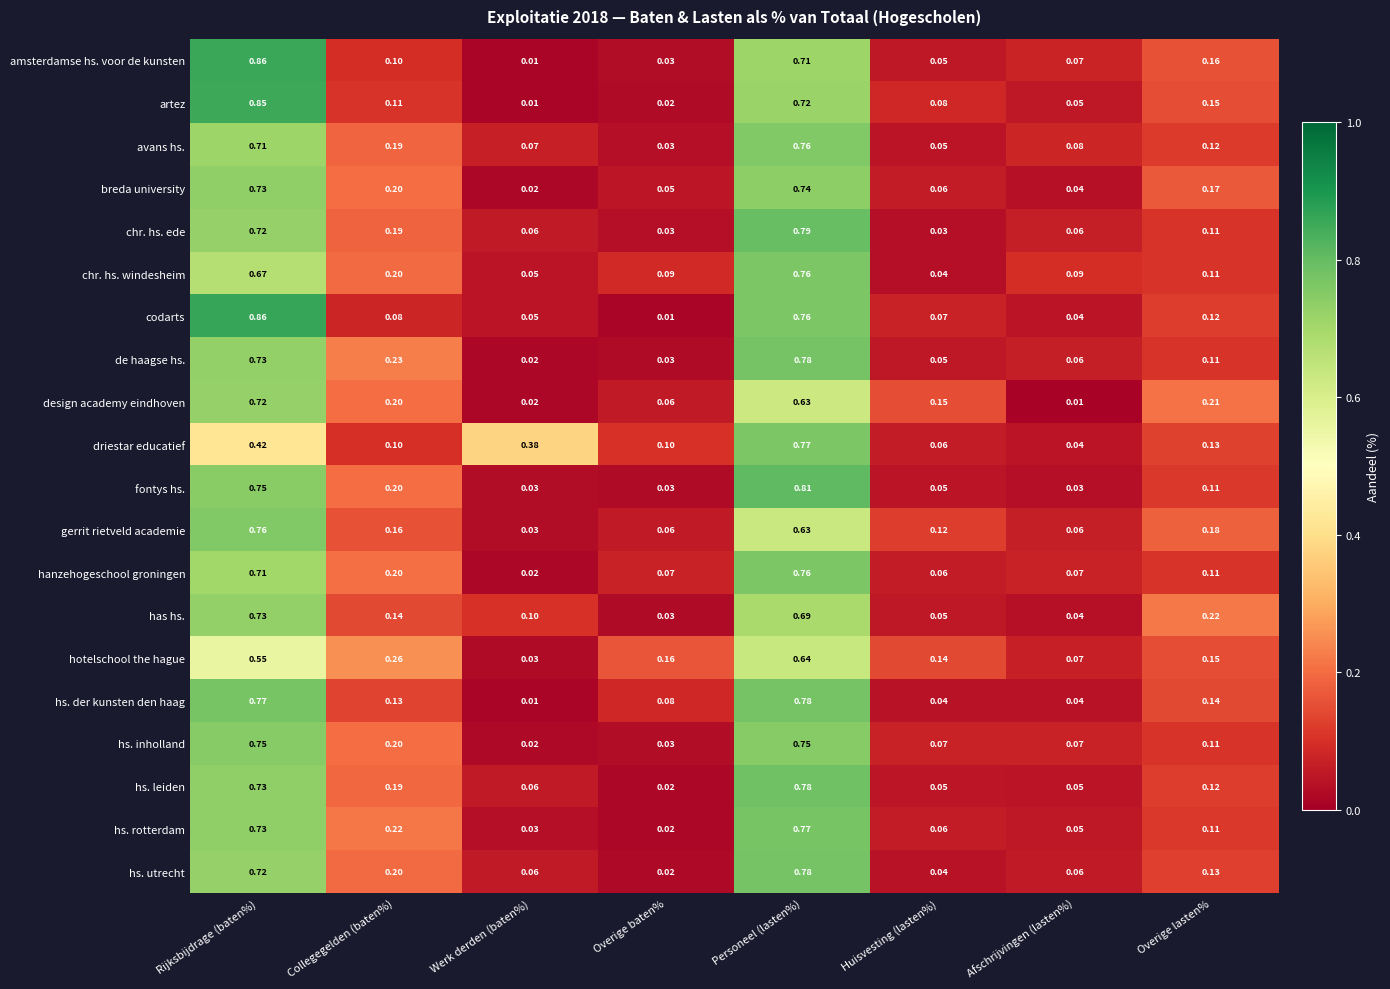

At which category is the sum across all series the highest?

Personeel (lasten%)